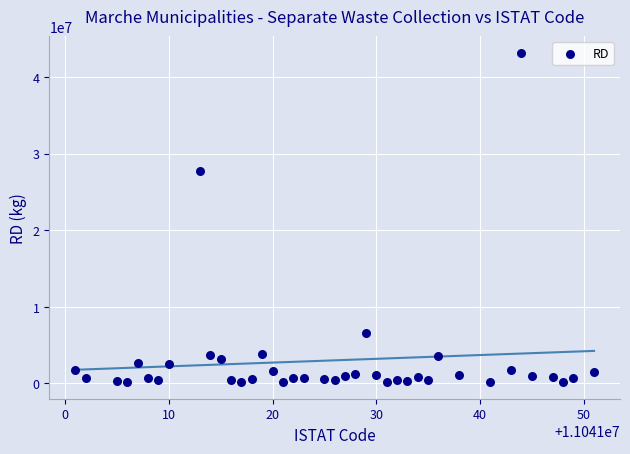

What is the range of Y values (max minus min)?

43056000